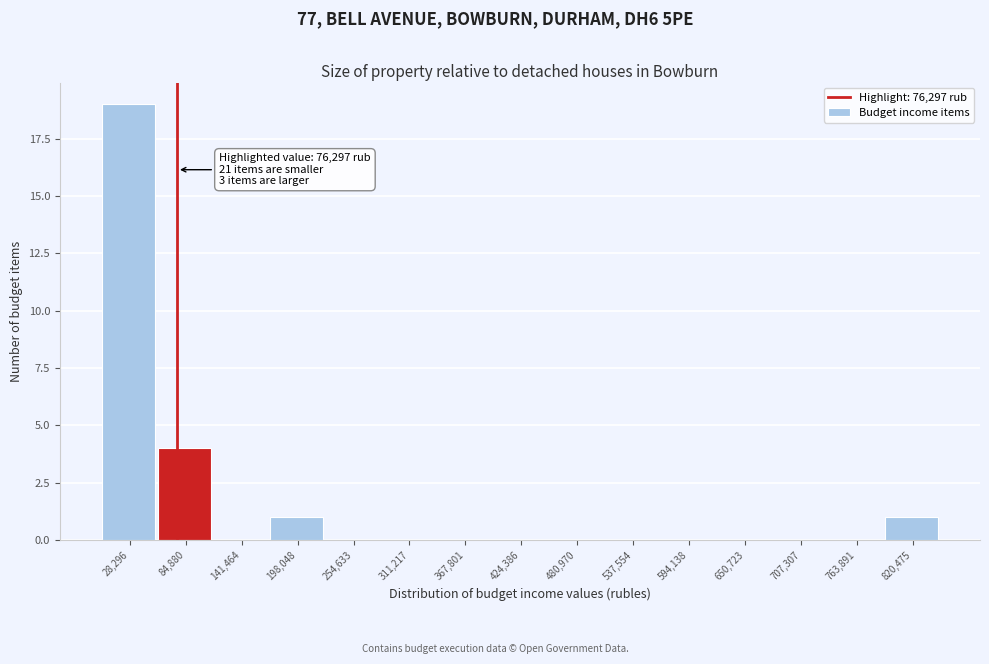

Which range on the x-axis has the tallest bar?

0 to 60000